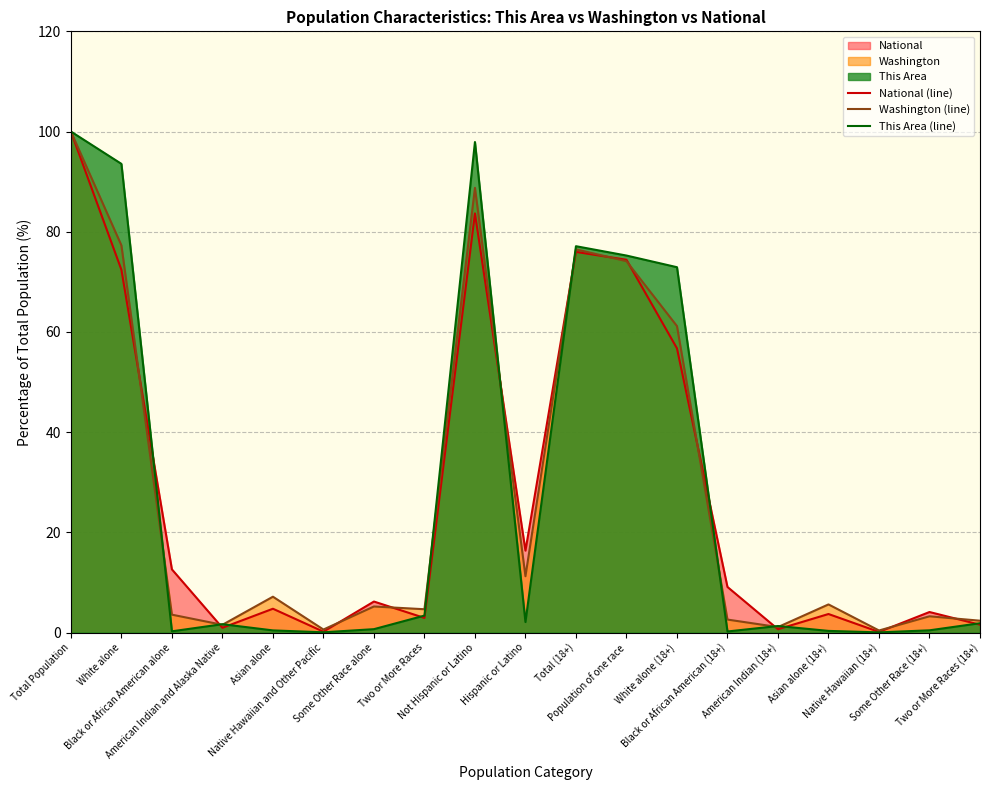

How many interior local peaks does the This Area (line) series have?

4